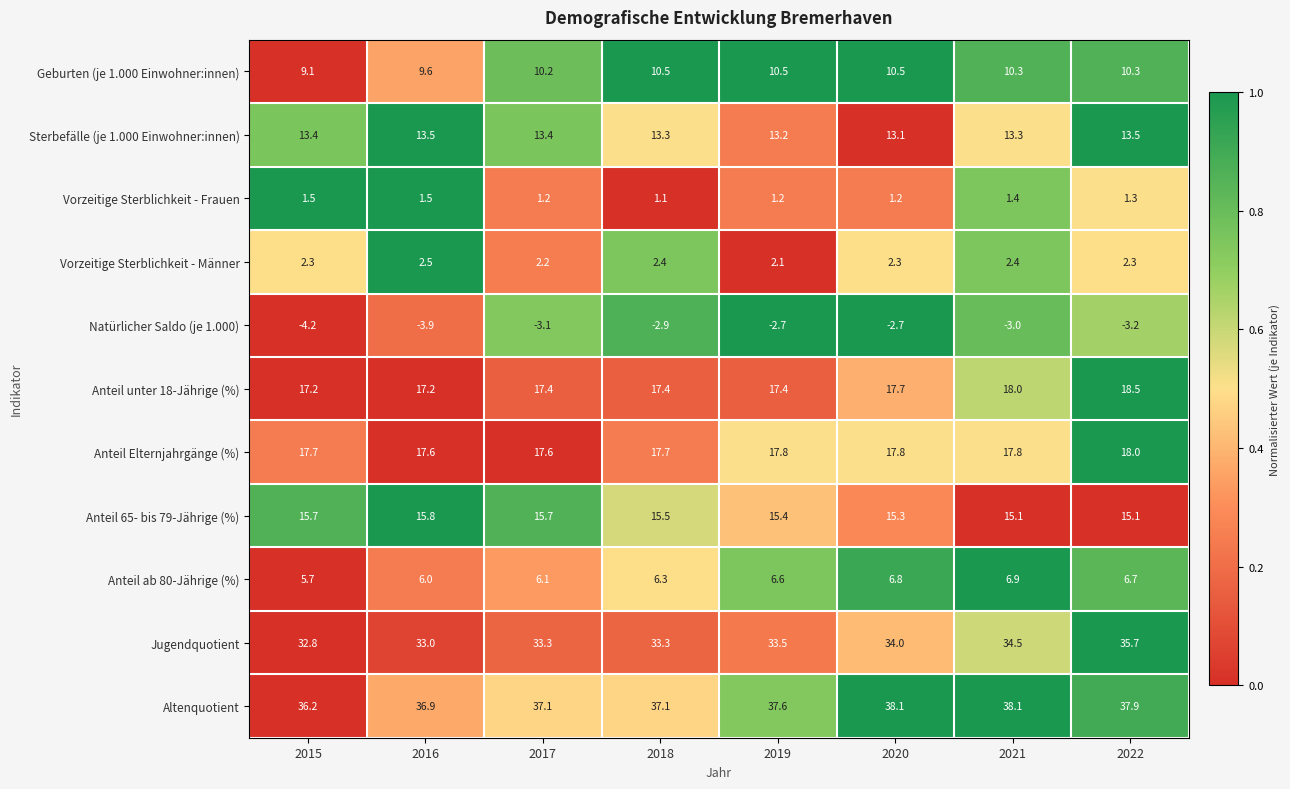

What is the highest value of the Vorzeitige Sterblichkeit - Männer series?

2.5